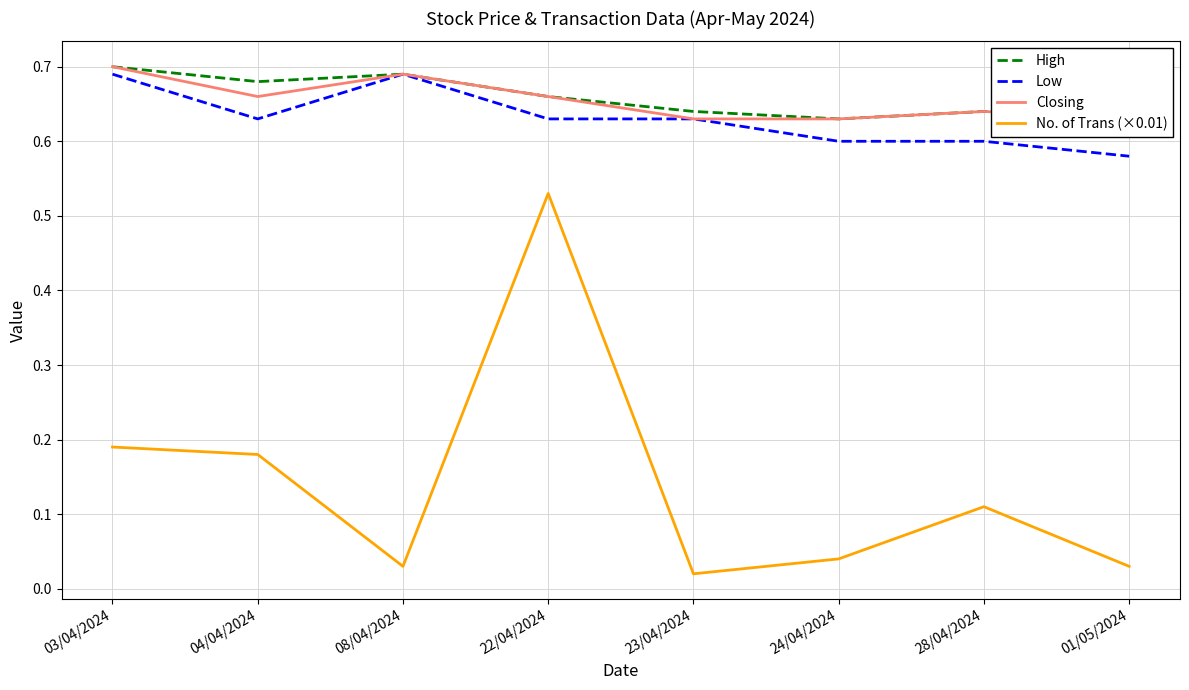

True or false: High and Low cross at least once.

False